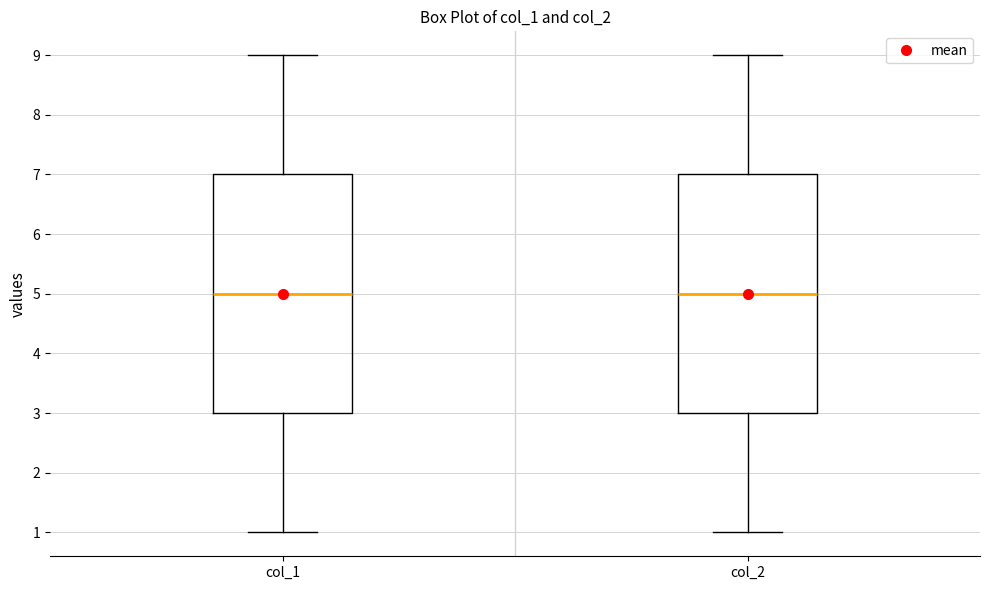

Reading left to right, transcribe this box plot: for each box, give where its median line is, the range the box spans, and where its two whiskers end, as read against the y-axis. The values are not printed on the chart, so give them approximately, as read against the axis.

col_1: median 5, box 3 to 7, whiskers 1 to 9
col_2: median 5, box 3 to 7, whiskers 1 to 9